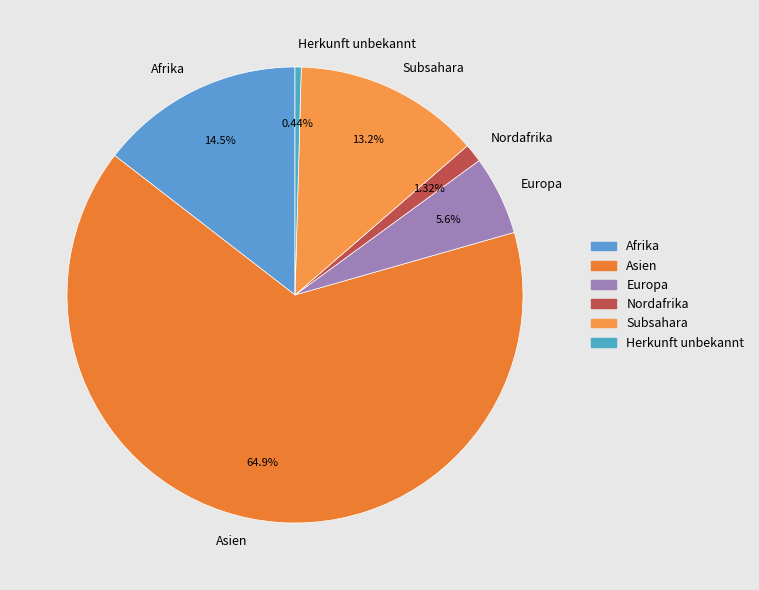

Which slice is the smallest?

Herkunft unbekannt